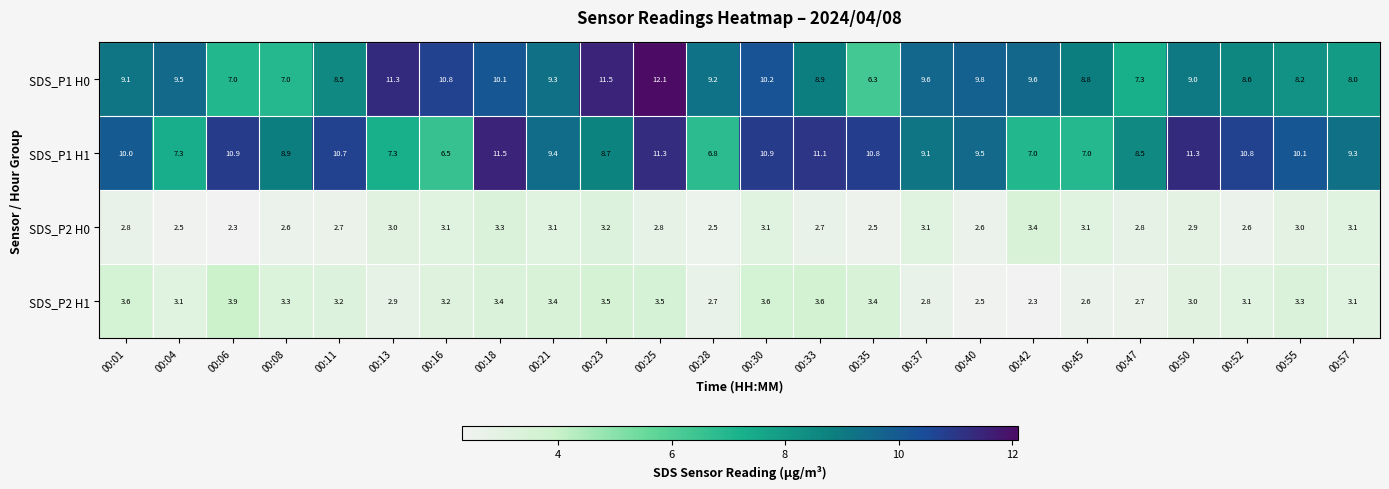

The value of SDS_P1 H0 at 00:18 is 14.8. True or false?

False